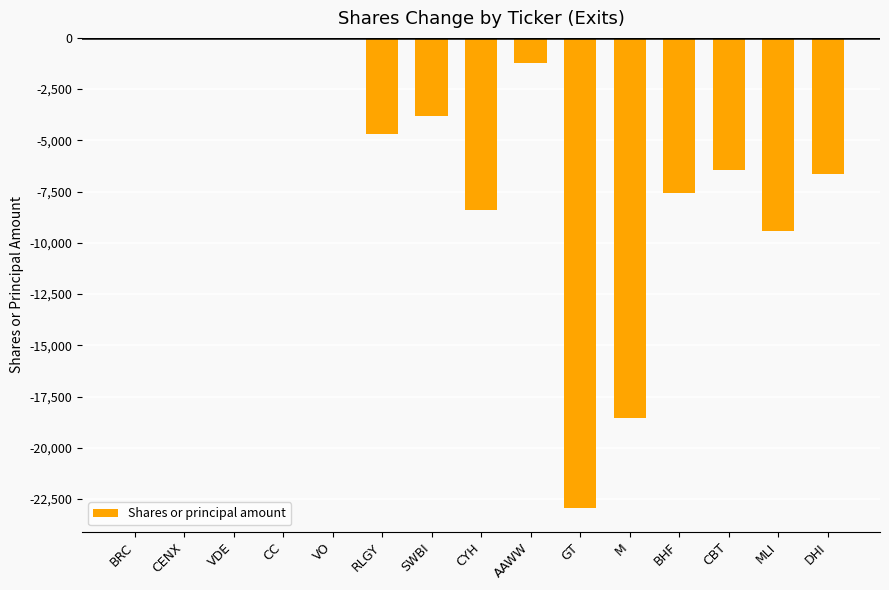

The chart shows a value of -1025 at SWBI. True or false?

False